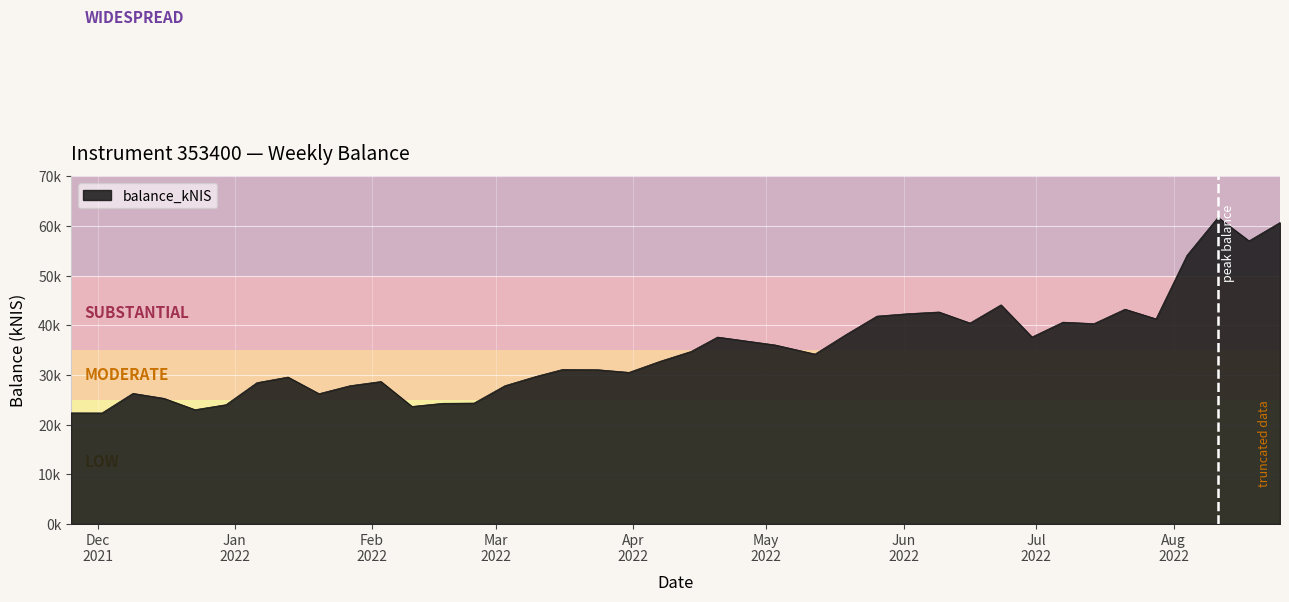

Does the chart display data point markers on the line(s)?

No